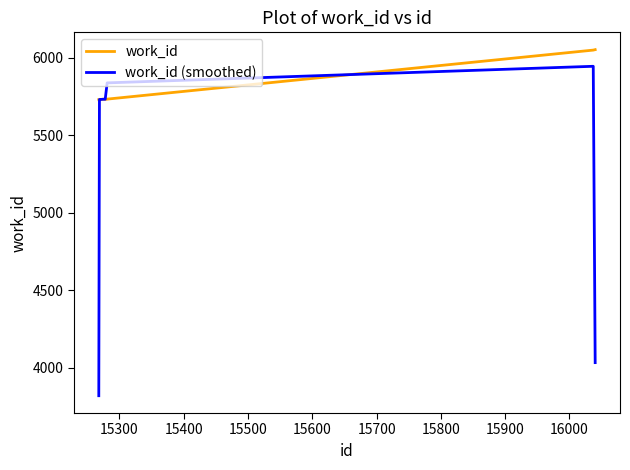

What is the smallest value displayed?

3819.7